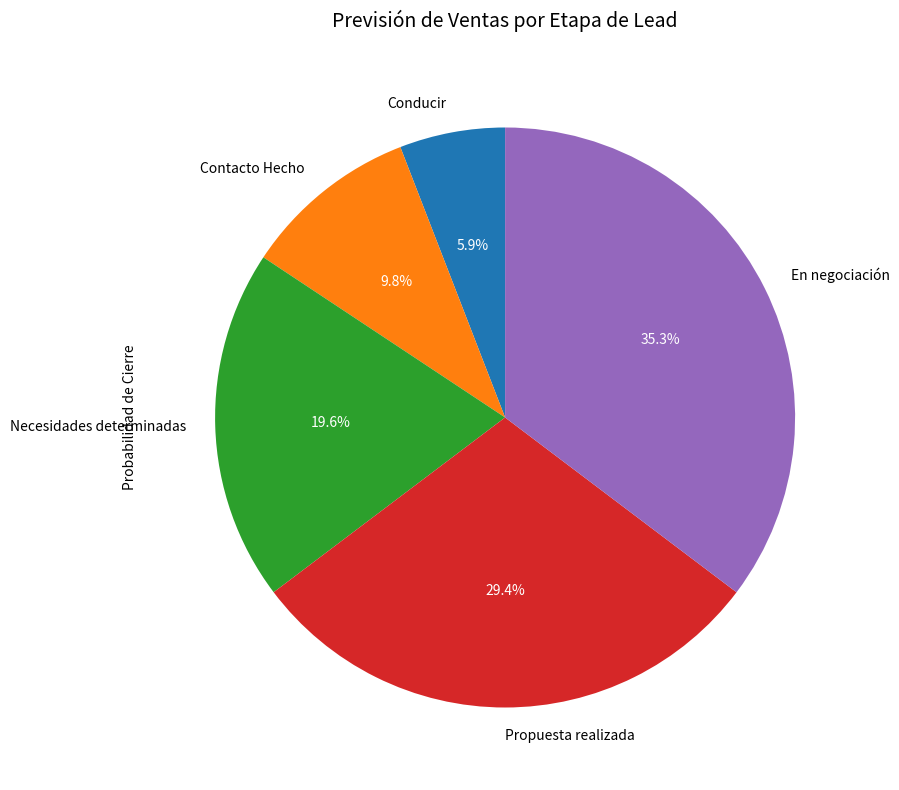

To the nearest percent, what is the combined percentage of Propuesta realizada and Conducir?

35%